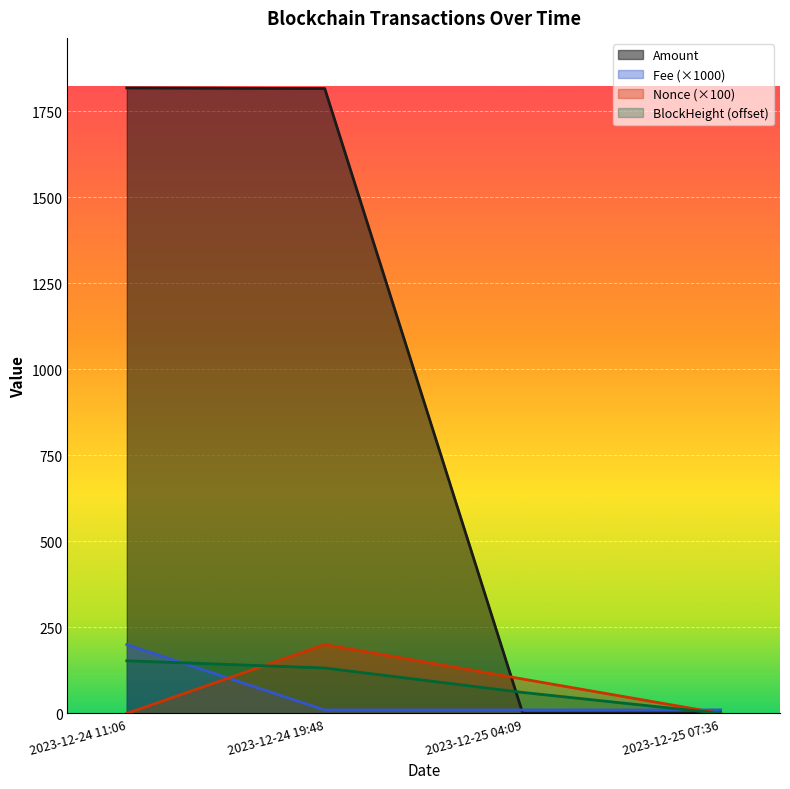

How many lines are shown in the chart?

4